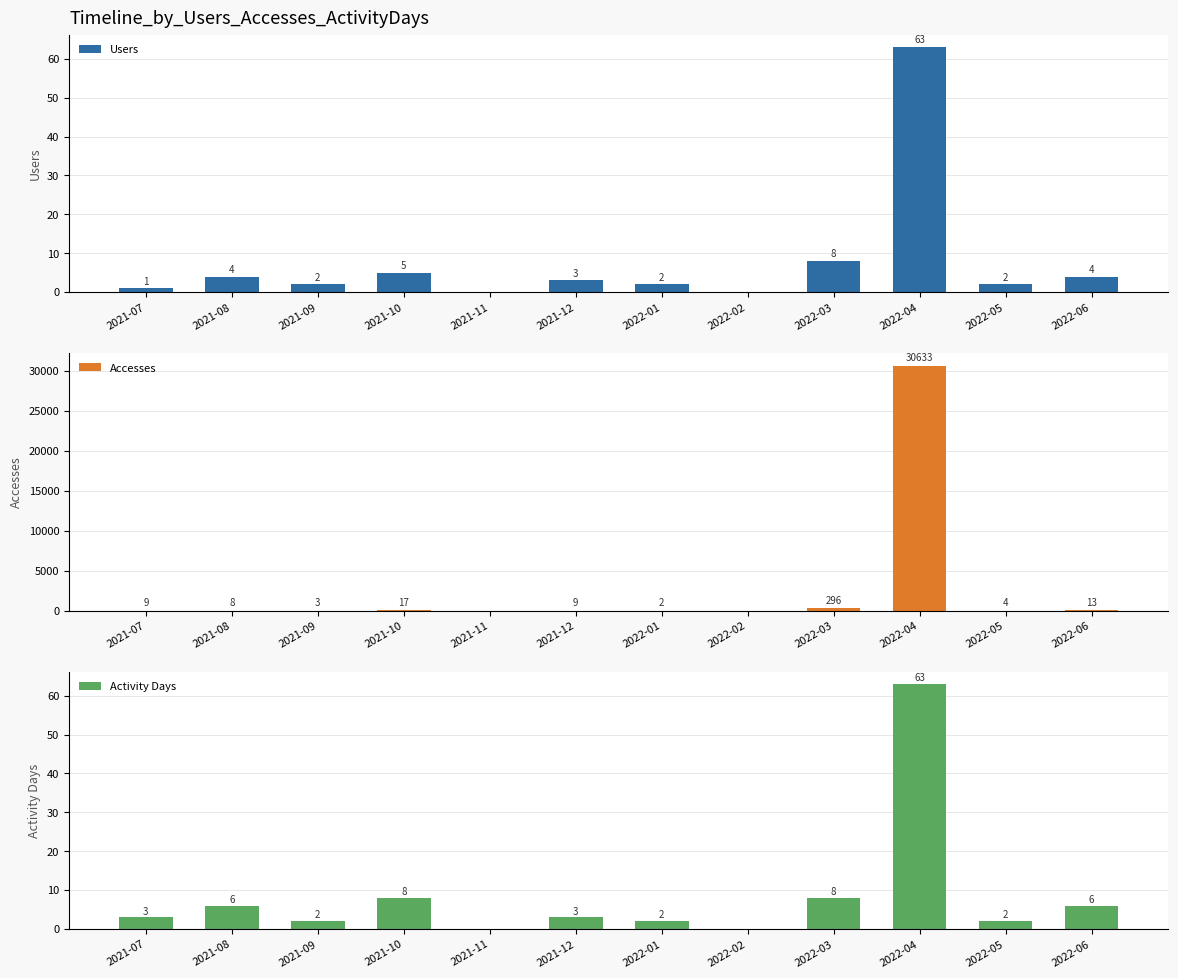

Reading right to left, list all the values displayed in this chart.

Users: 2022-06=4	2022-05=2	2022-04=63	2022-03=8	2022-02=0	2022-01=2	2021-12=3	2021-11=0	2021-10=5	2021-09=2	2021-08=4	2021-07=1
Accesses: 2022-06=13	2022-05=4	2022-04=30633	2022-03=296	2022-02=0	2022-01=2	2021-12=9	2021-11=0	2021-10=17	2021-09=3	2021-08=8	2021-07=9
Activity Days: 2022-06=6	2022-05=2	2022-04=63	2022-03=8	2022-02=0	2022-01=2	2021-12=3	2021-11=0	2021-10=8	2021-09=2	2021-08=6	2021-07=3